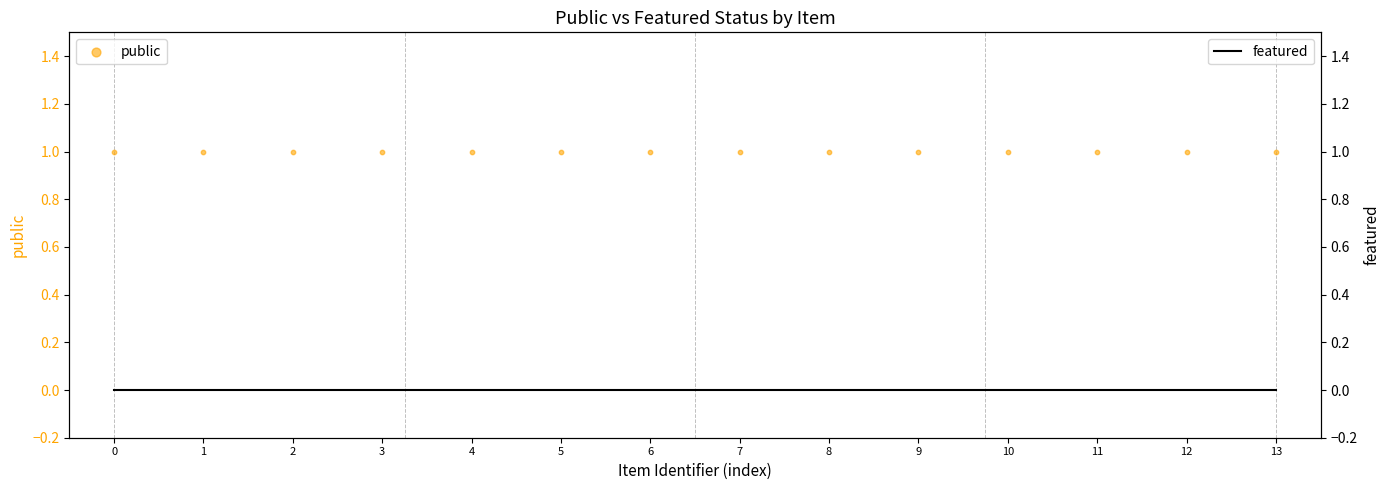

What are all the series names shown in the legend?

public, featured